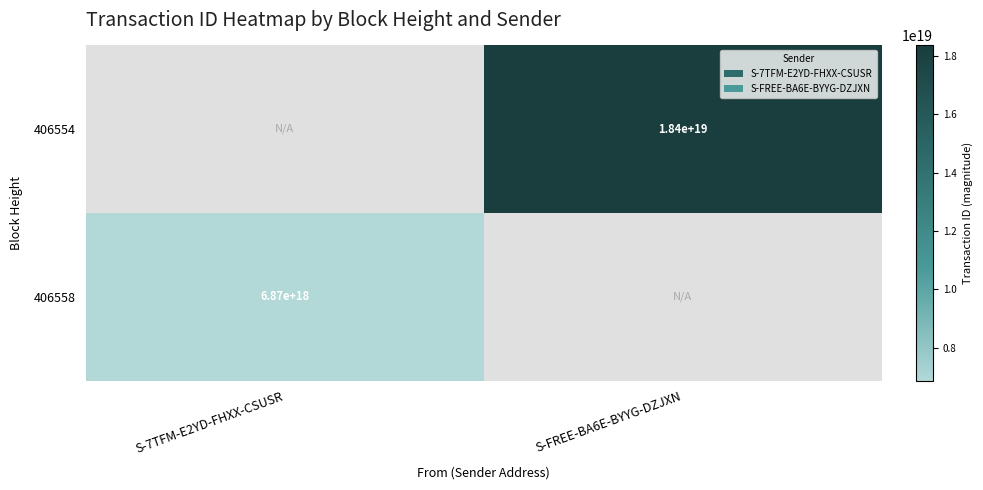

Is it true that 406558 equals 10951603764662863872 at S-7TFM-E2YD-FHXX-CSUSR?

False